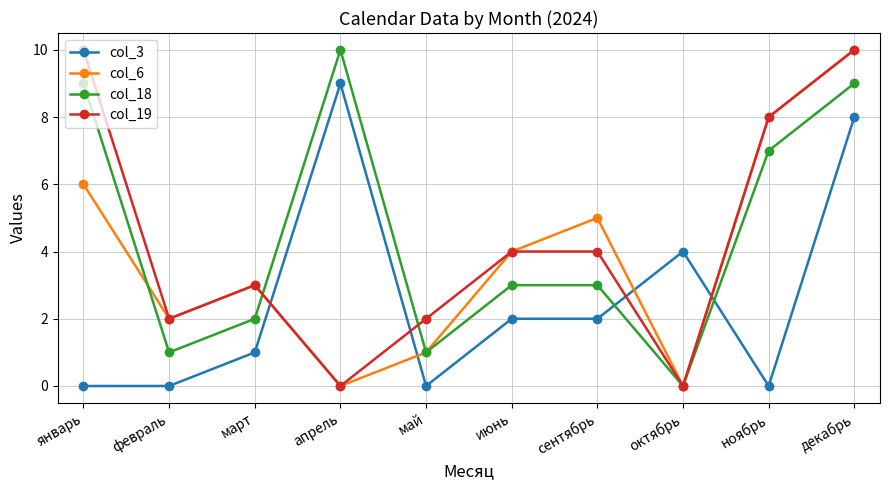

True or false: col_3 and col_6 intersect in this chart.

True